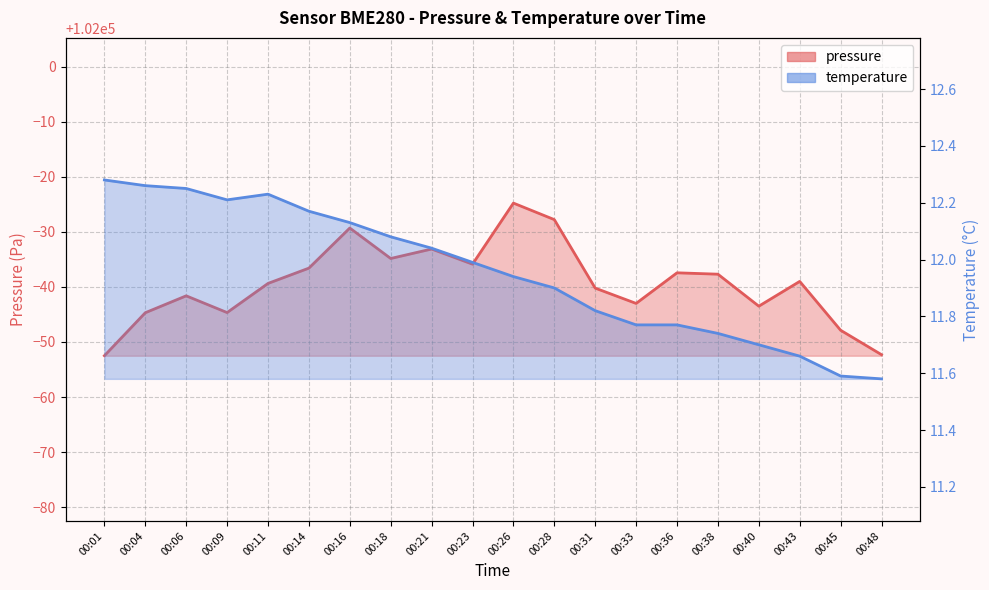

List the series in order of their overall mean, highest first.

pressure, temperature